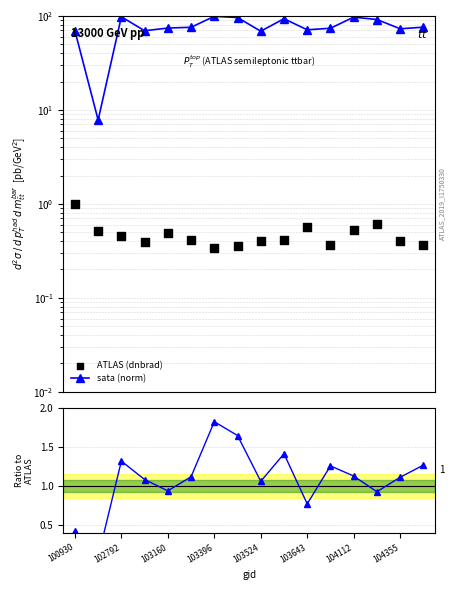

Which series has the largest Y range (max minus min)?

sata (norm)